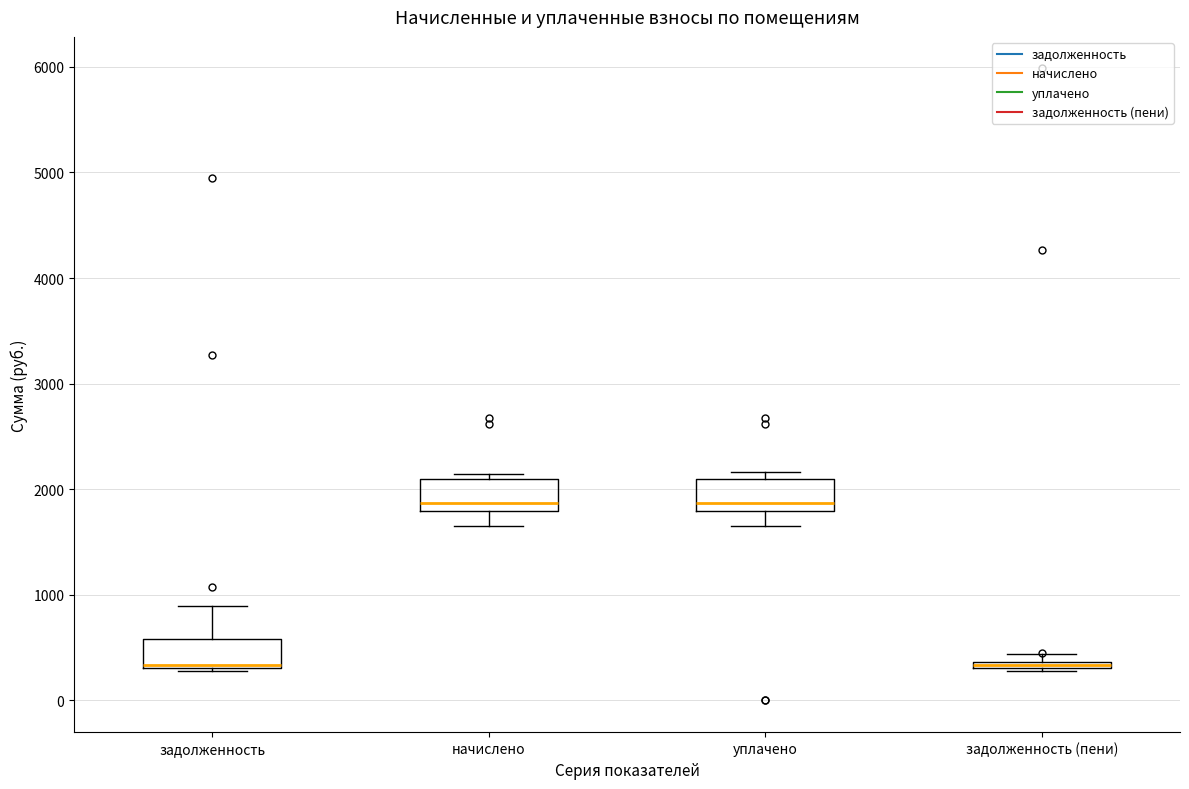

Where is the lower edge of the box for задолженность on the y-axis? The values are not printed on the chart, so give them approximately, as read against the axis.

300